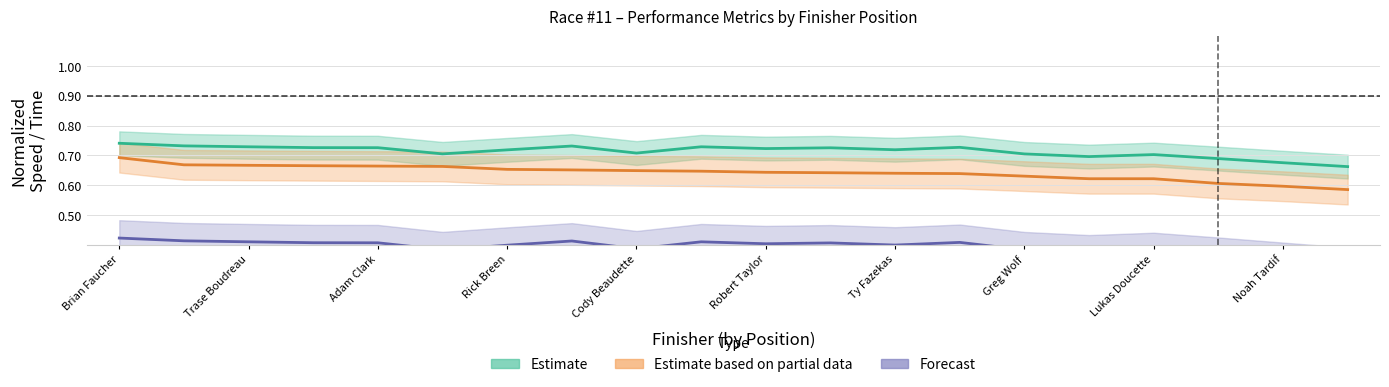

Is the value of Estimate based on partial data at 16 greater than the value of Estimate at Robert Taylor?

No